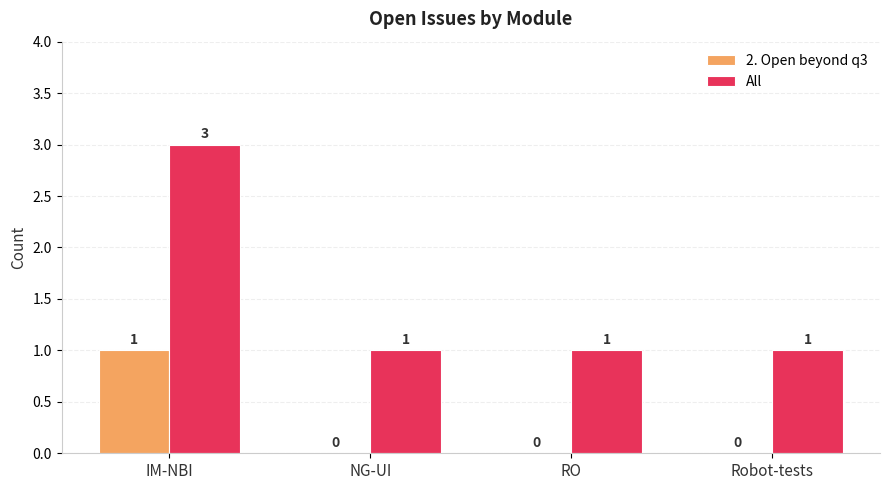

What is the highest value of the 2. Open beyond q3 series?

1